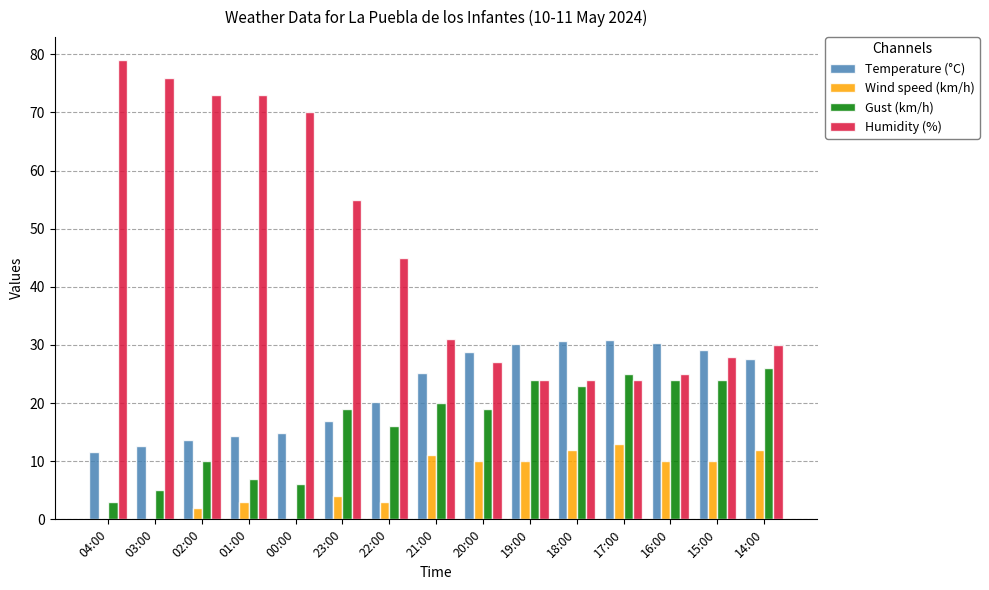

Which category has the highest value across all series?

04:00